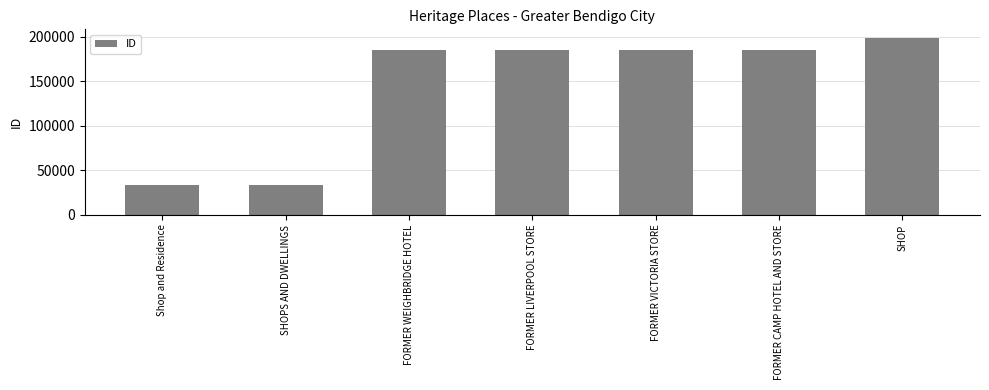

What position from the left is FORMER CAMP HOTEL AND STORE?

6